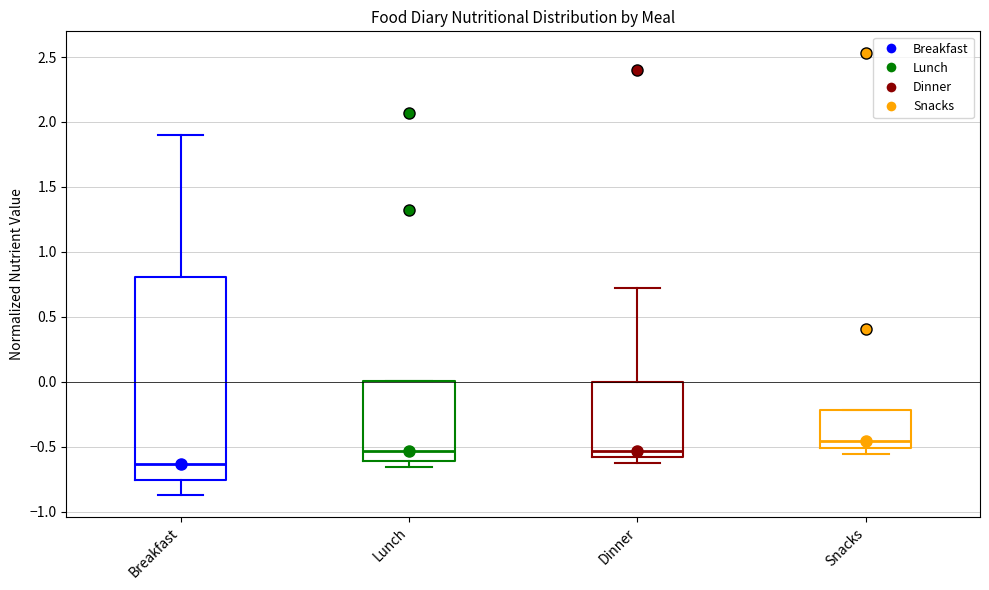

Which box's median line is the highest?

Snacks